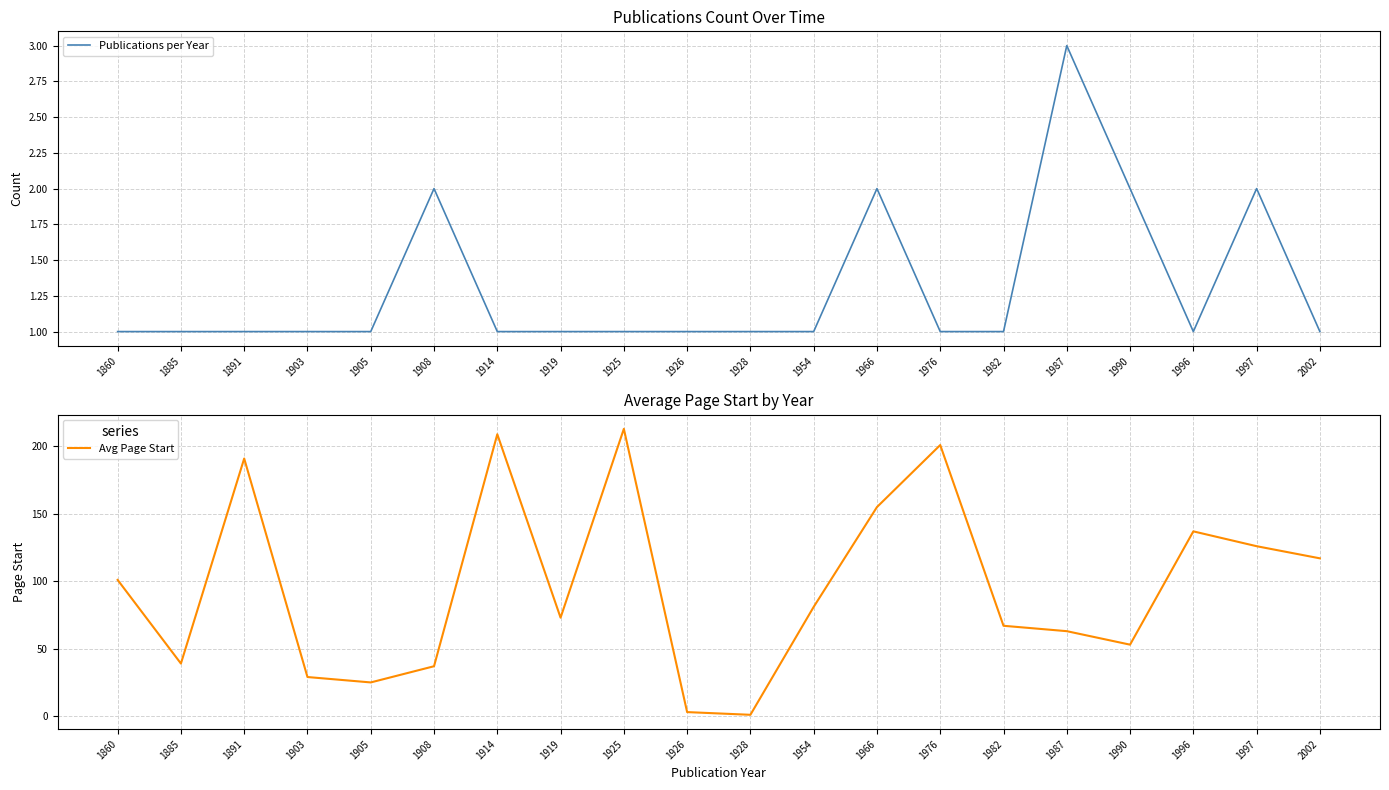

Between 1954 and 1996, which series saw the biggest shift?

Avg Page Start